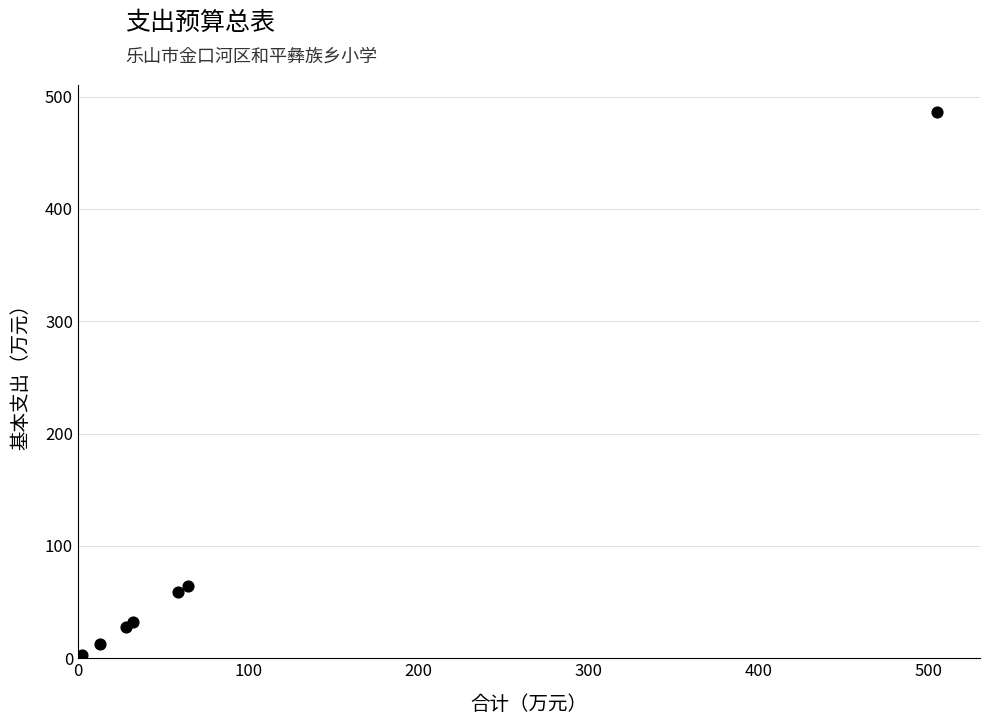

What Y value in the scatter plot is closest to 244?

64.5